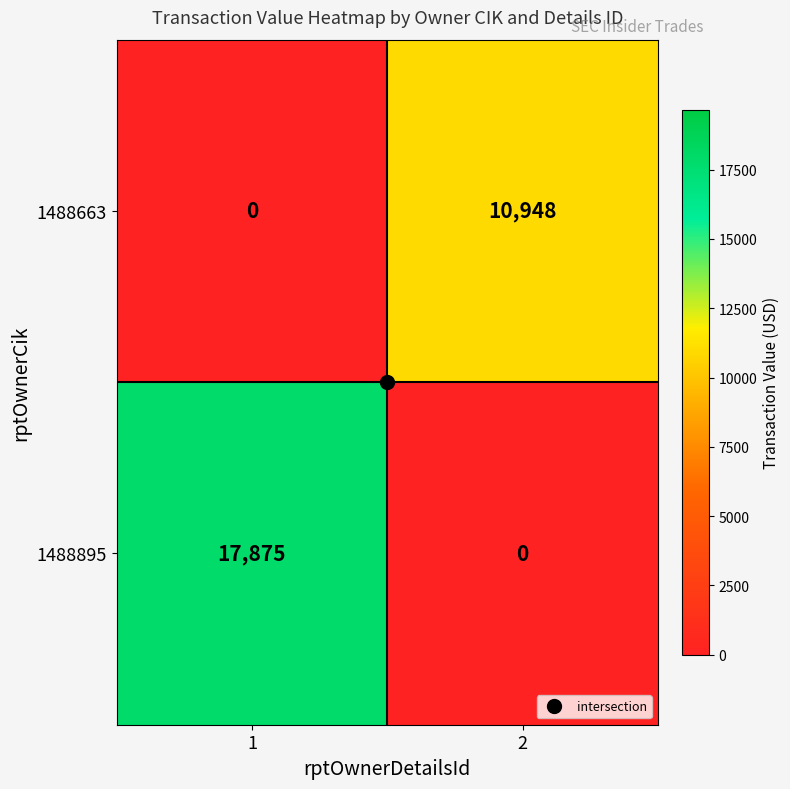

Rank the series at 1 from lowest to highest value.

1488663, 1488895